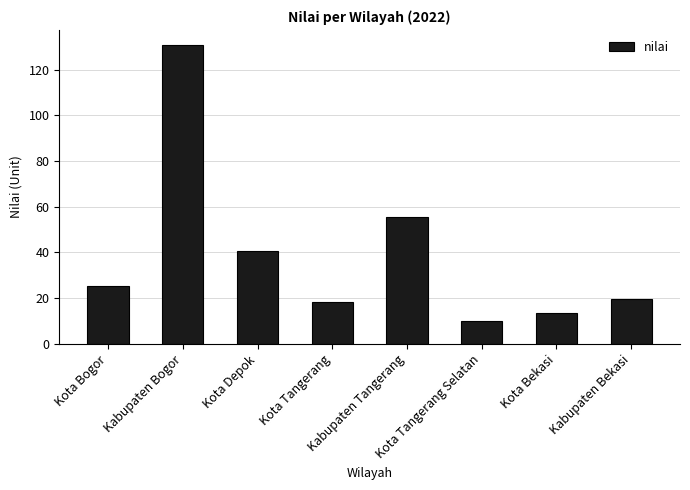

What position from the right is Kota Tangerang?

5